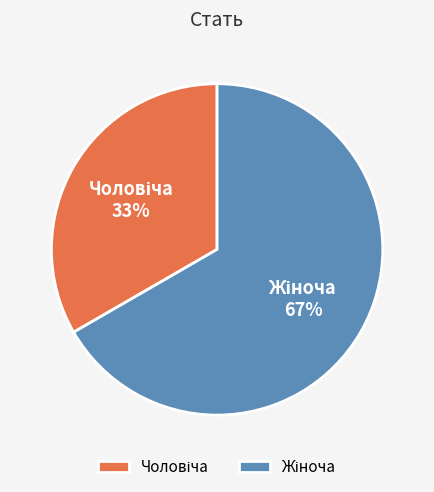

Is there a majority slice in this chart?

Yes